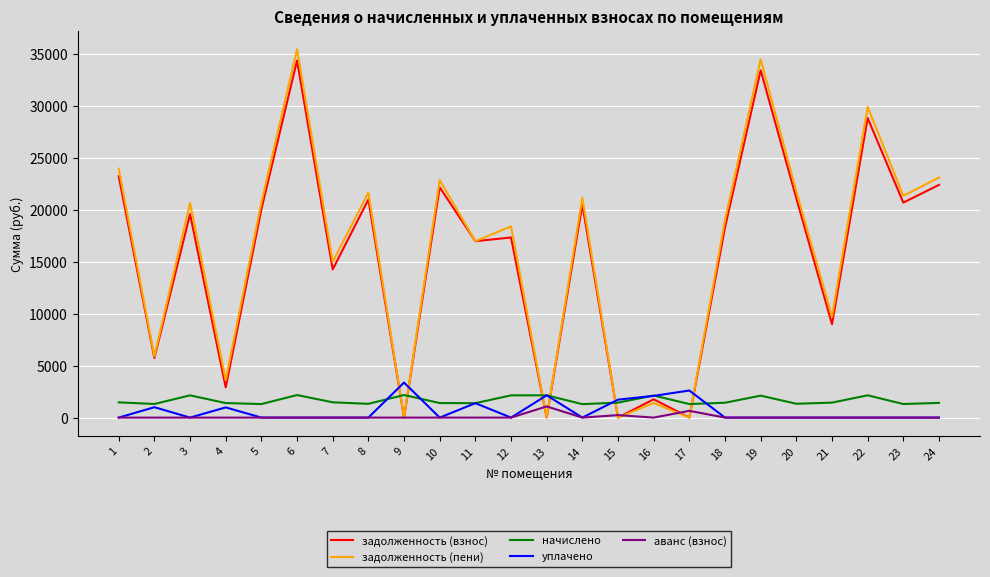

Which series ends up on top after the final intersection of задолженность (пени) and начислено?

задолженность (пени)